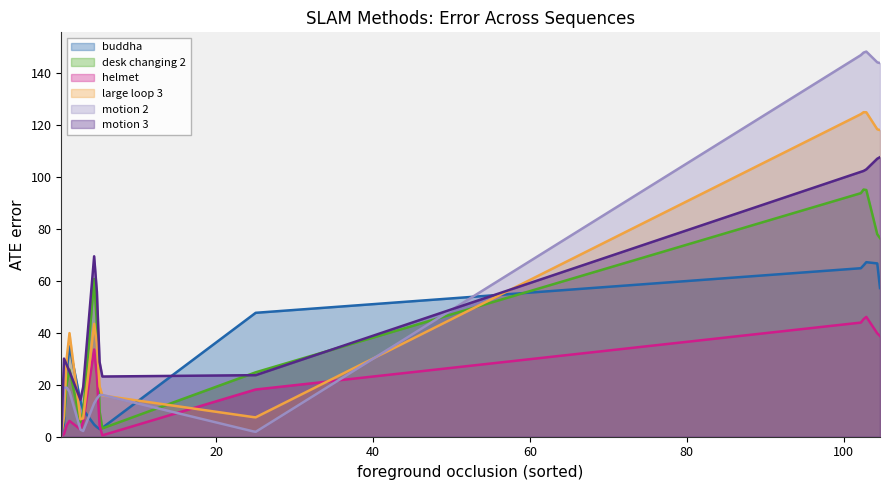

How many lines are shown in the chart?

6